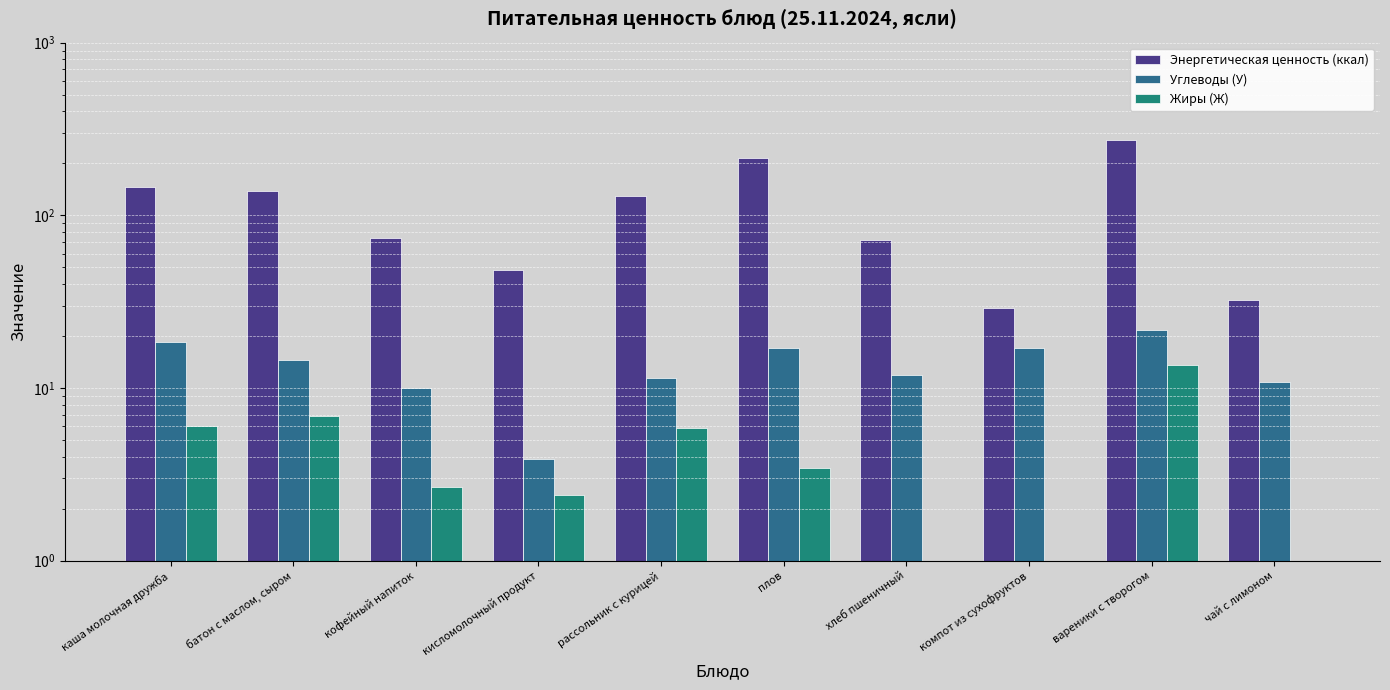

Where is Жиры (Ж) nearest to the value 6?

каша молочная дружба